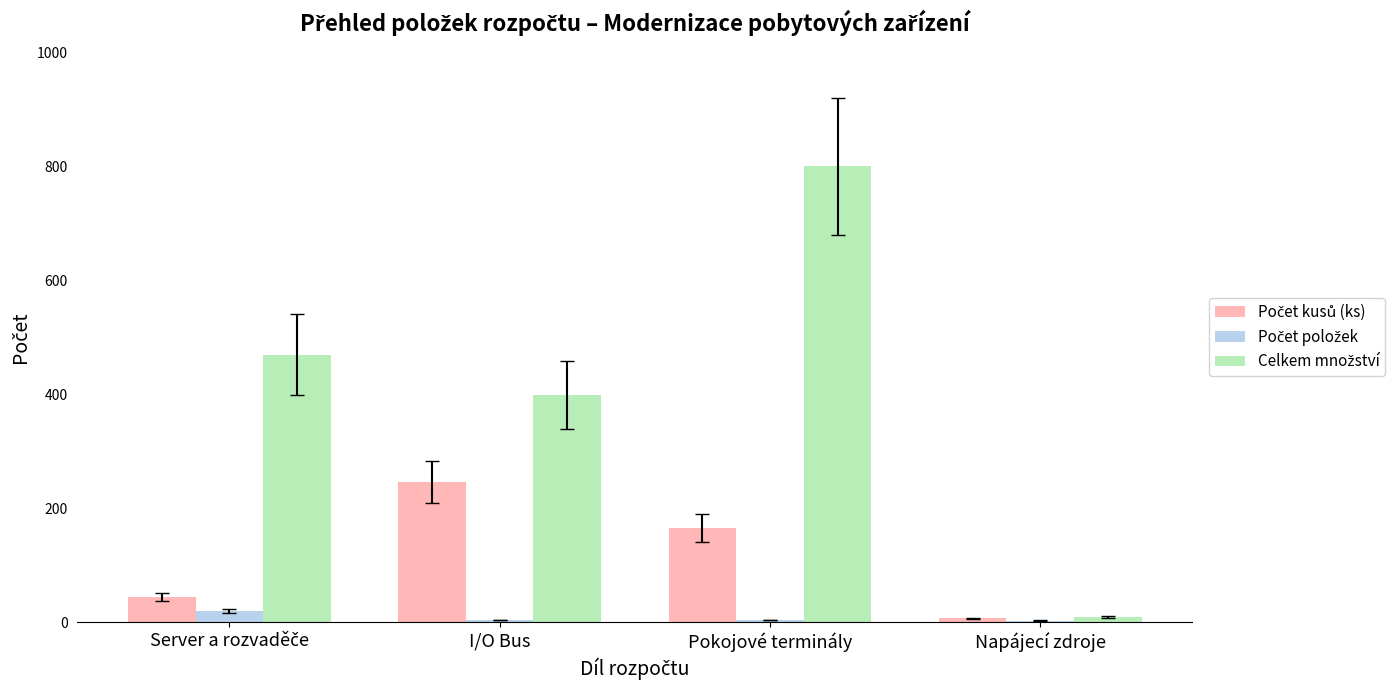

At which category is the sum across all series the highest?

Pokojové terminály